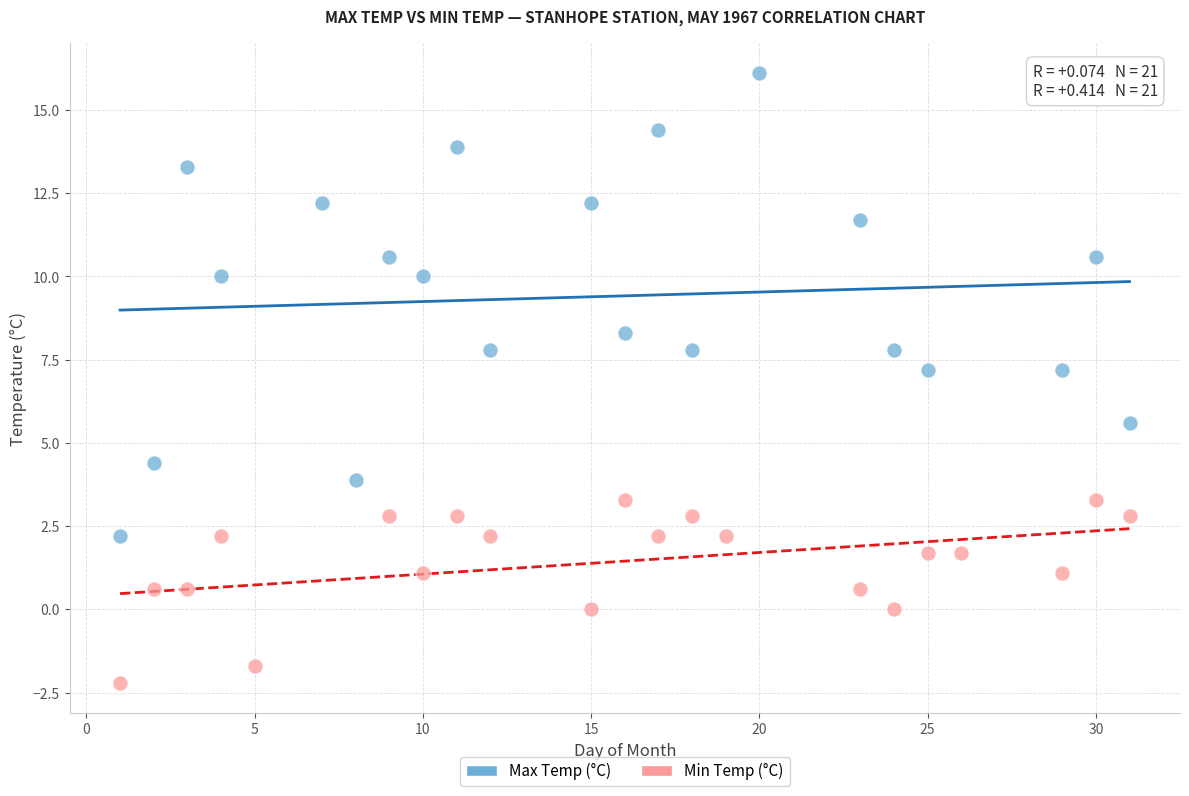

Which series contains the highest Y value?

Max Temp (°C)